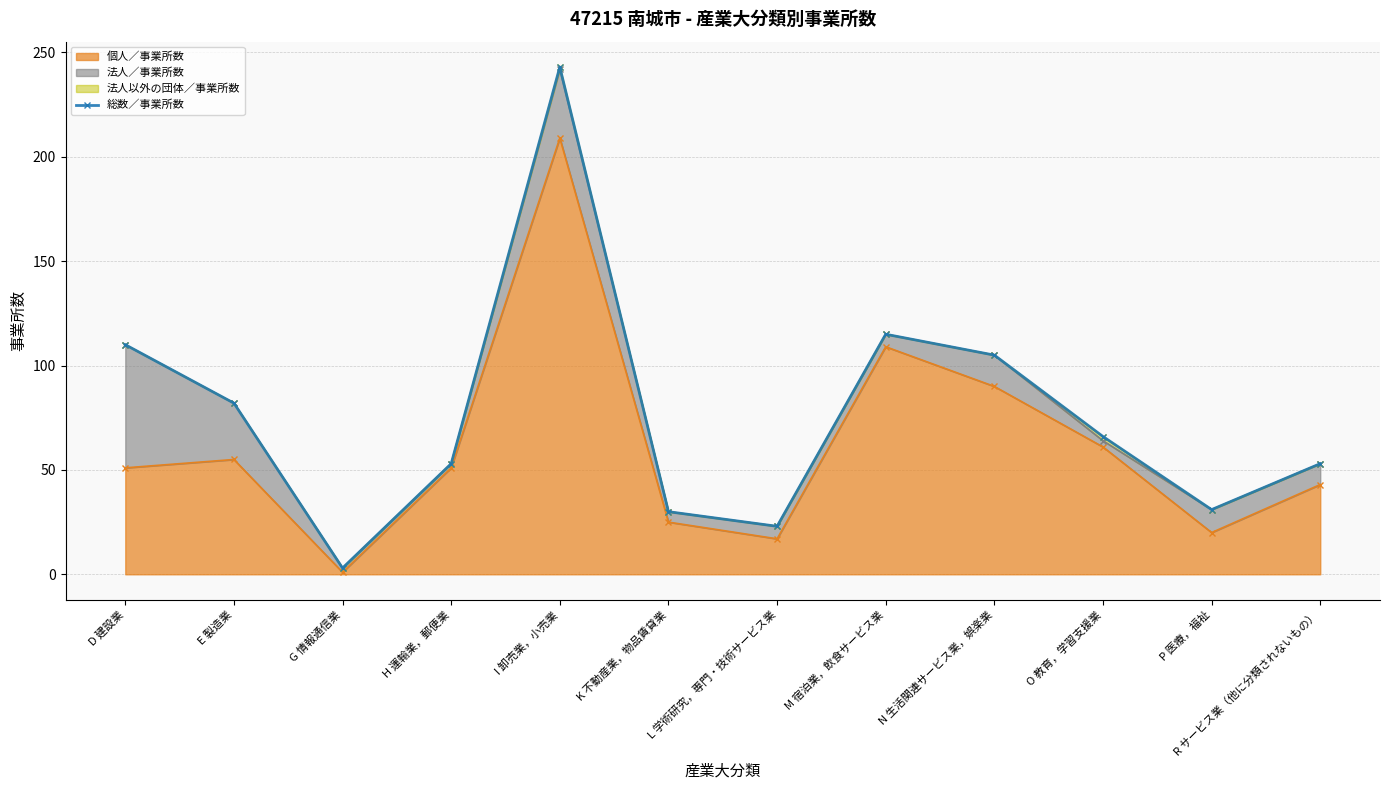

Does the chart display data point markers on the line(s)?

Yes